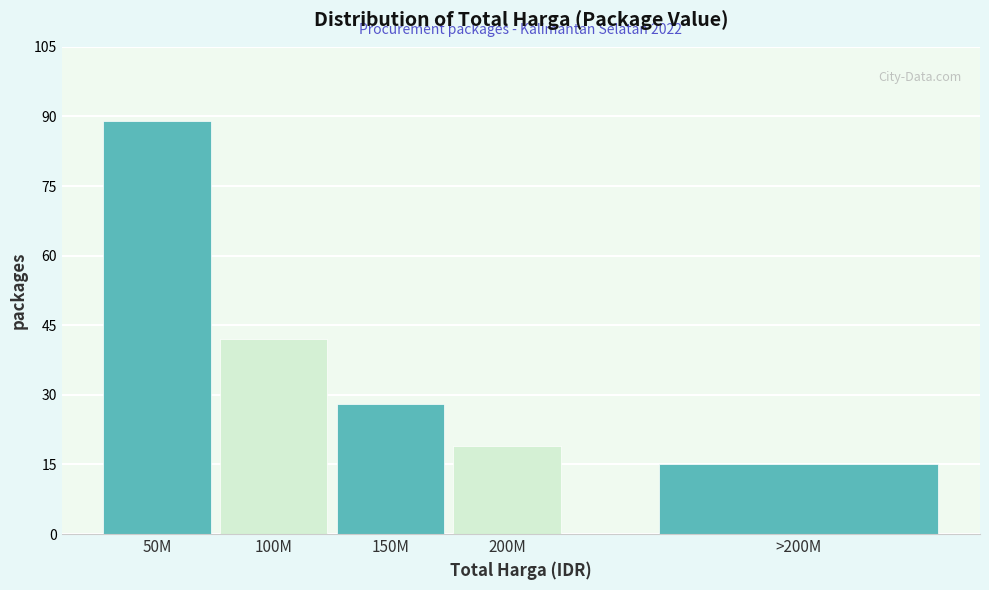

Reading left to right, extract all data points from this chart.

50M=89	100M=42	150M=28	200M=19	>200M=15